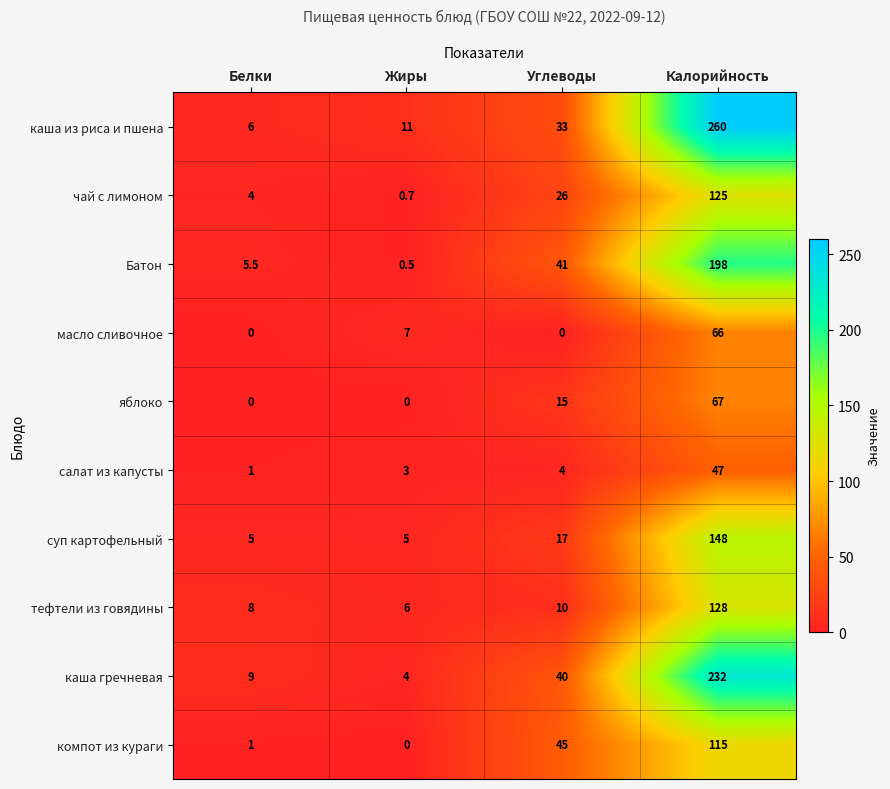

Rank the series at Калорийность from highest to lowest value.

каша из риса и пшена, каша гречневая, Батон, суп картофельный, тефтели из говядины, чай с лимоном, компот из кураги, яблоко, масло сливочное, салат из капусты